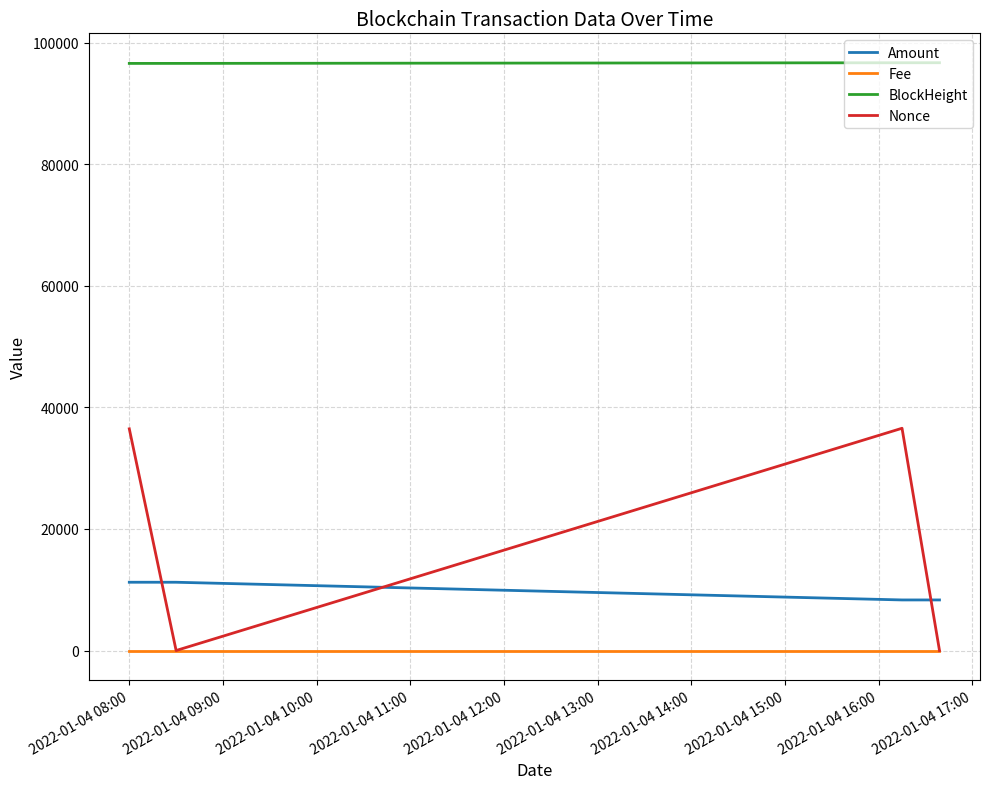

How many lines are shown in the chart?

4